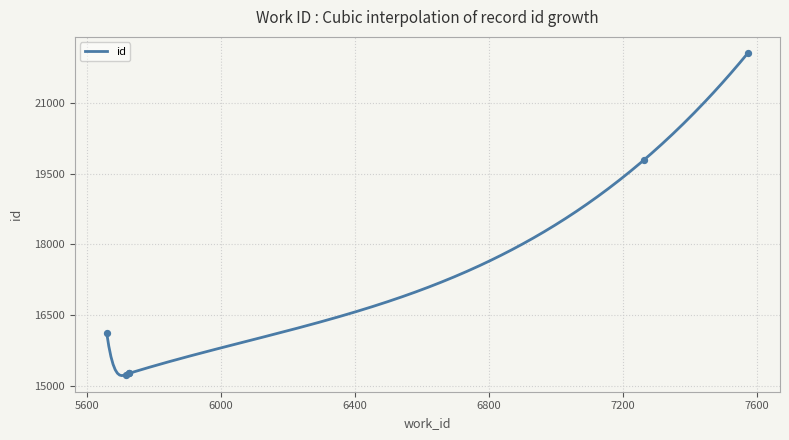

Approximately how many times larger is the value at 7574 compared to 5715?

1.4